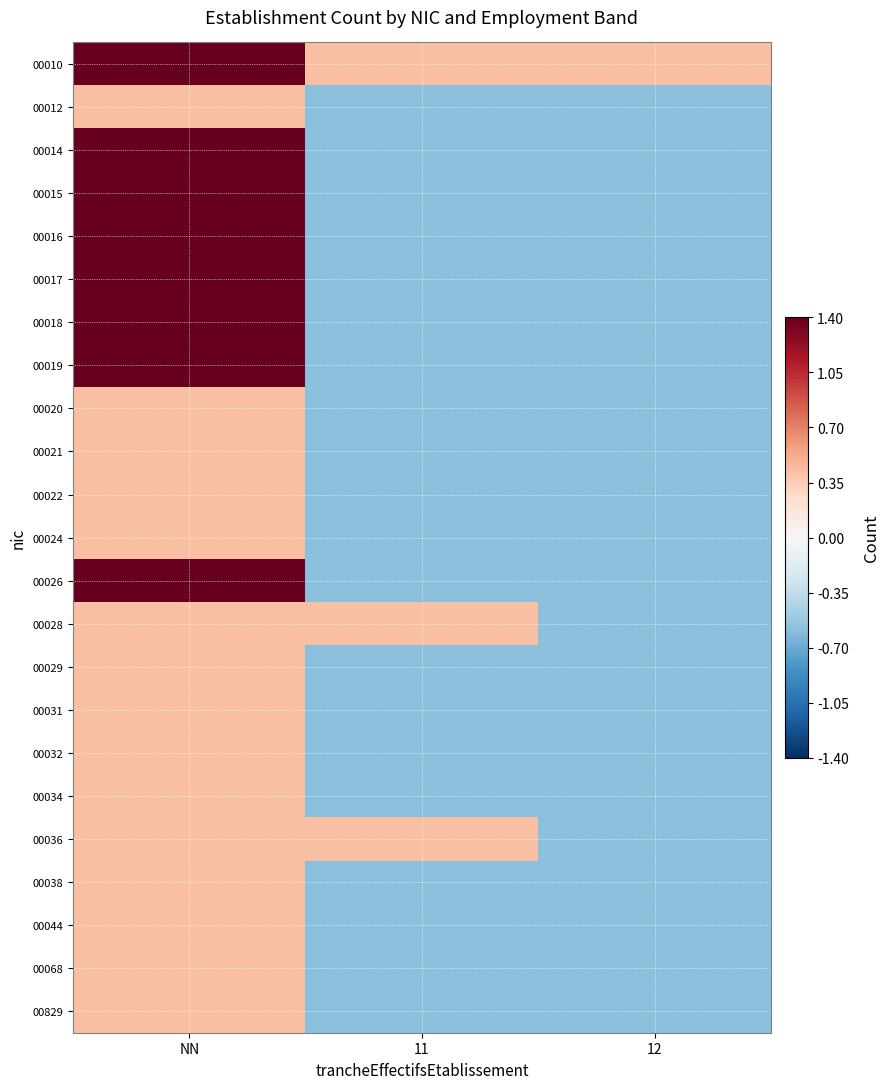

Reading left to right, transcribe all the data shown in this chart.

00010: NN=2.4	11=0.4	12=0.4
00012: NN=0.4	11=-0.6	12=-0.6
00014: NN=1.4	11=-0.6	12=-0.6
00015: NN=2.4	11=-0.6	12=-0.6
00016: NN=2.4	11=-0.6	12=-0.6
00017: NN=1.4	11=-0.6	12=-0.6
00018: NN=1.4	11=-0.6	12=-0.6
00019: NN=2.4	11=-0.6	12=-0.6
00020: NN=0.4	11=-0.6	12=-0.6
00021: NN=0.4	11=-0.6	12=-0.6
00022: NN=0.4	11=-0.6	12=-0.6
00024: NN=0.4	11=-0.6	12=-0.6
00026: NN=2.4	11=-0.6	12=-0.6
00028: NN=0.4	11=0.4	12=-0.6
00029: NN=0.4	11=-0.6	12=-0.6
00031: NN=0.4	11=-0.6	12=-0.6
00032: NN=0.4	11=-0.6	12=-0.6
00034: NN=0.4	11=-0.6	12=-0.6
00036: NN=0.4	11=0.4	12=-0.6
00038: NN=0.4	11=-0.6	12=-0.6
00044: NN=0.4	11=-0.6	12=-0.6
00068: NN=0.4	11=-0.6	12=-0.6
00829: NN=0.4	11=-0.6	12=-0.6